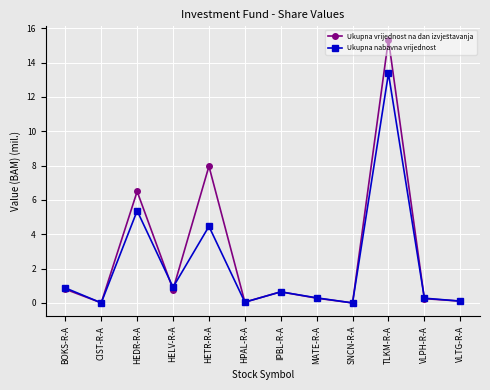

What is the sum of all Ukupna nabavna vrijednost values?

26.4